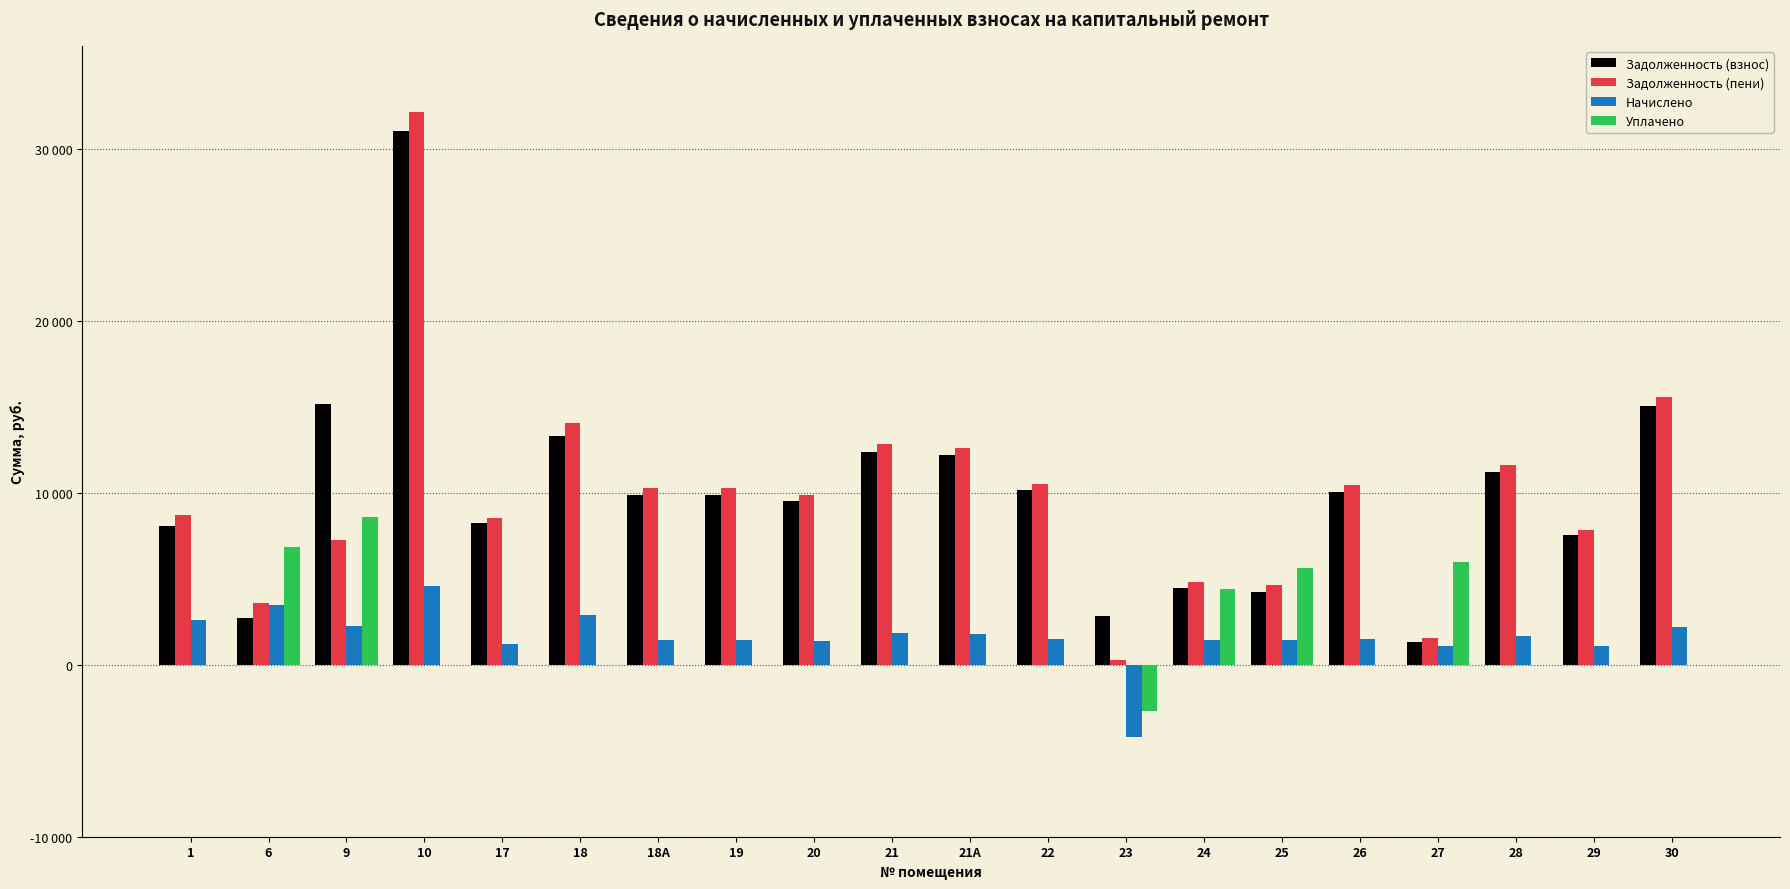

What is the label of the 13th bar from the left?

23